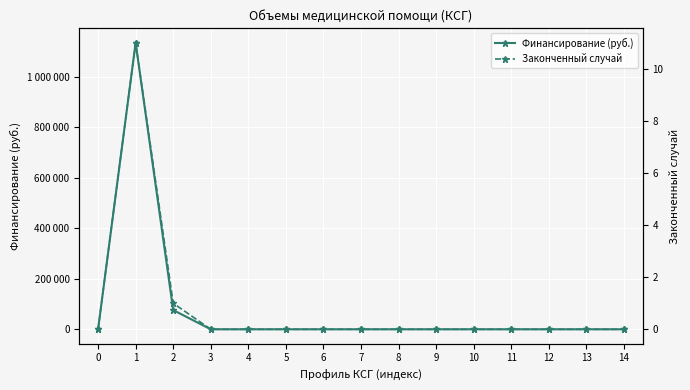

Reading left to right, transcribe all the data shown in this chart.

Финансирование (руб.): 0=0	1=1134264	2=75969	3=0	4=0	5=0	6=0	7=0	8=0	9=0	10=0	11=0	12=0	13=0	14=0
Законченный случай: 0=0	1=11	2=1	3=0	4=0	5=0	6=0	7=0	8=0	9=0	10=0	11=0	12=0	13=0	14=0